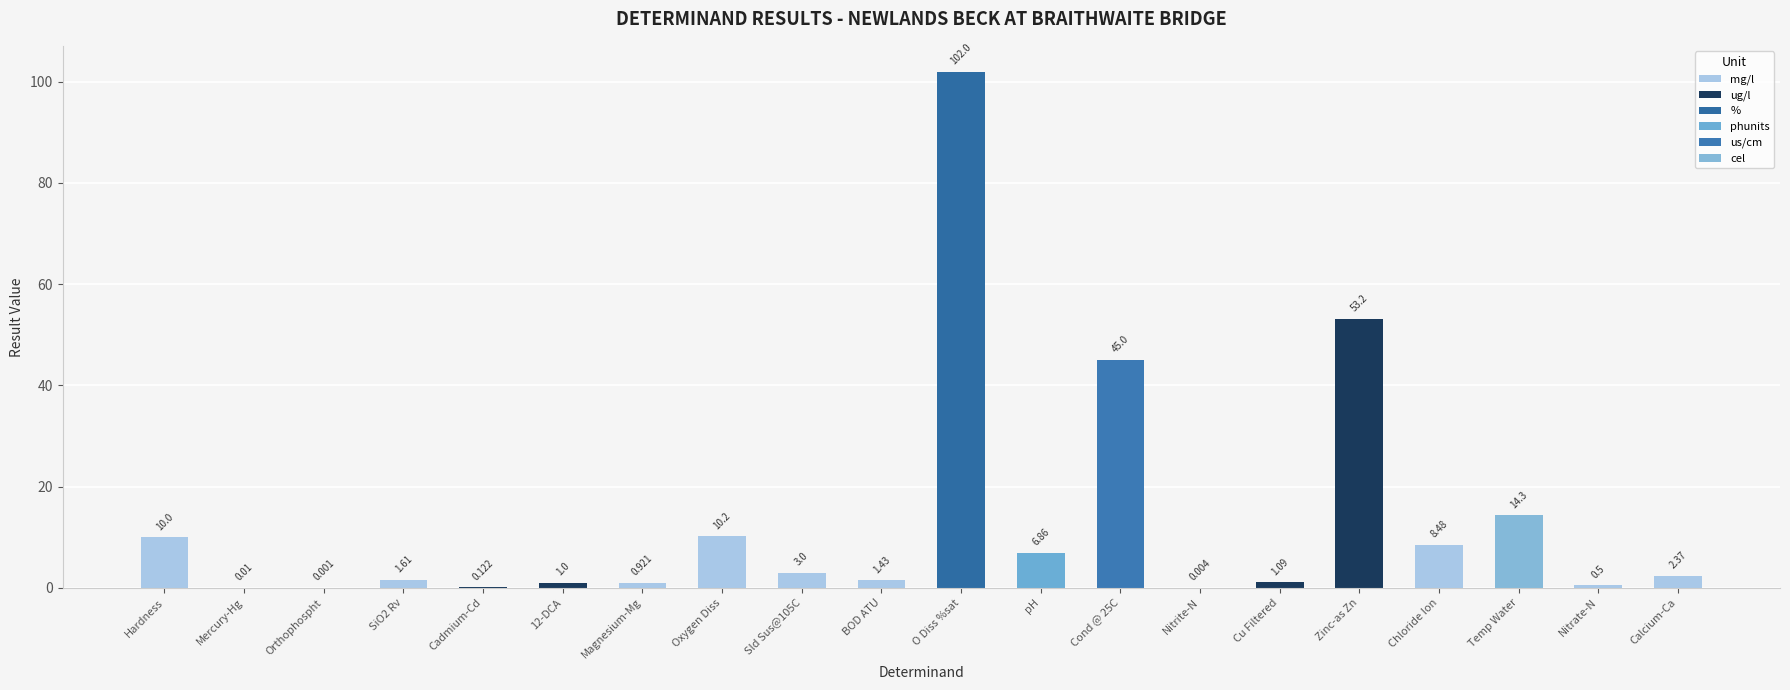

At which label does the data first exceed 2?

Hardness